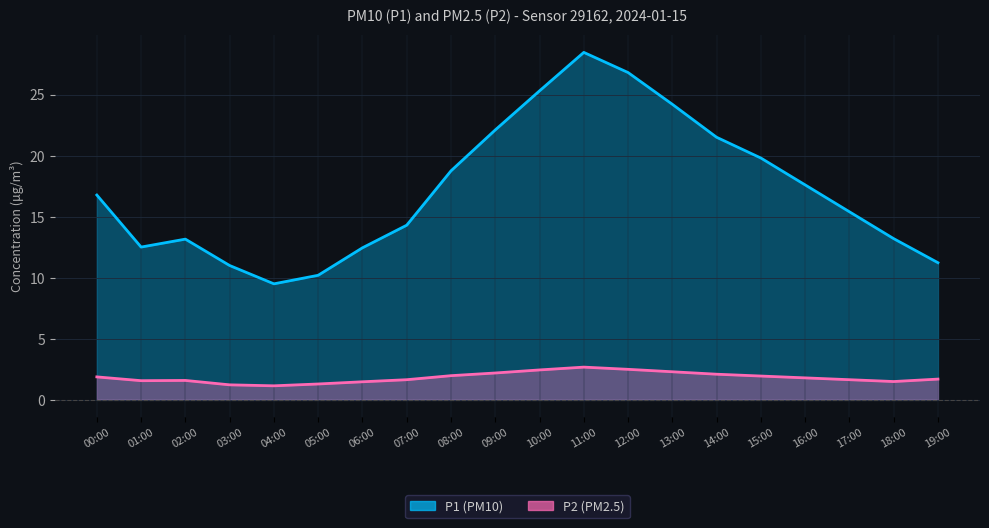

Is the value of P2 at 09:00 greater than the value of P1 at 16:00?

No